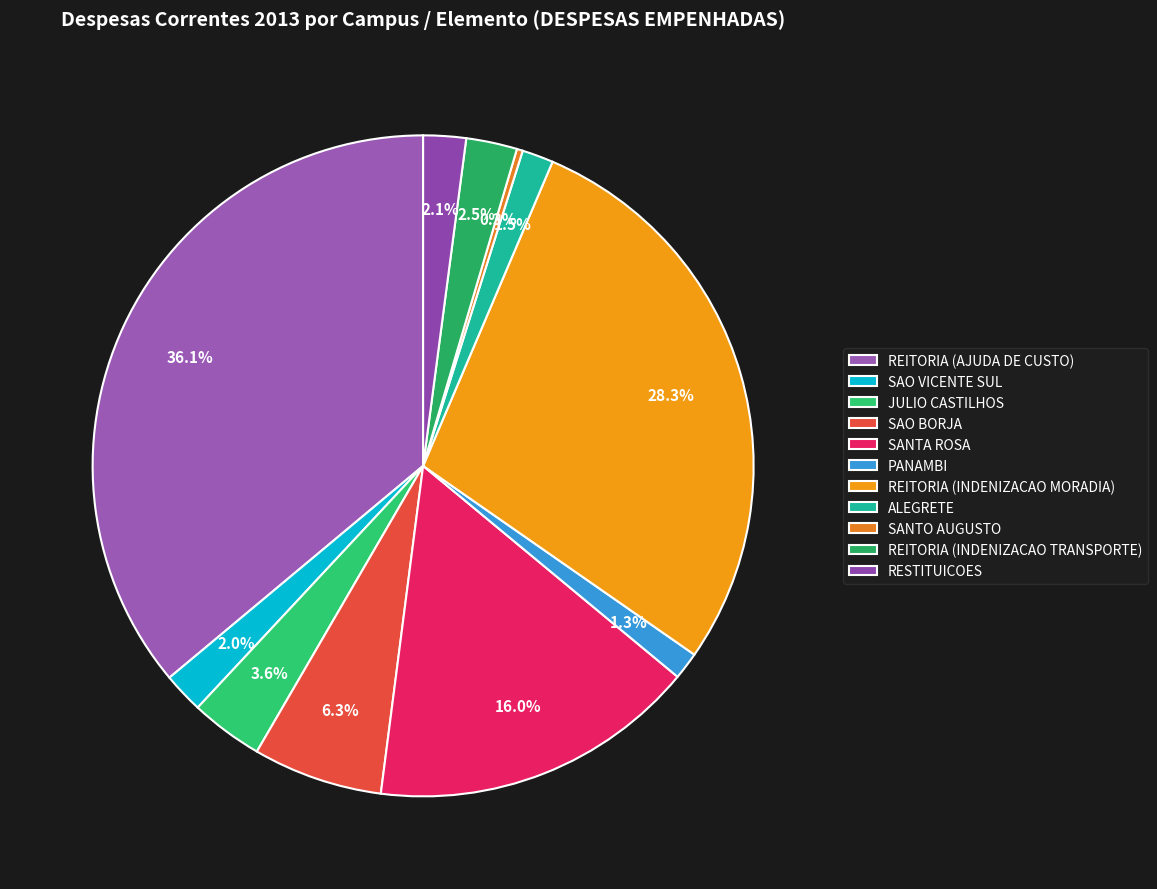

Is it true that SAO VICENTE SUL is 2% of the pie?

True